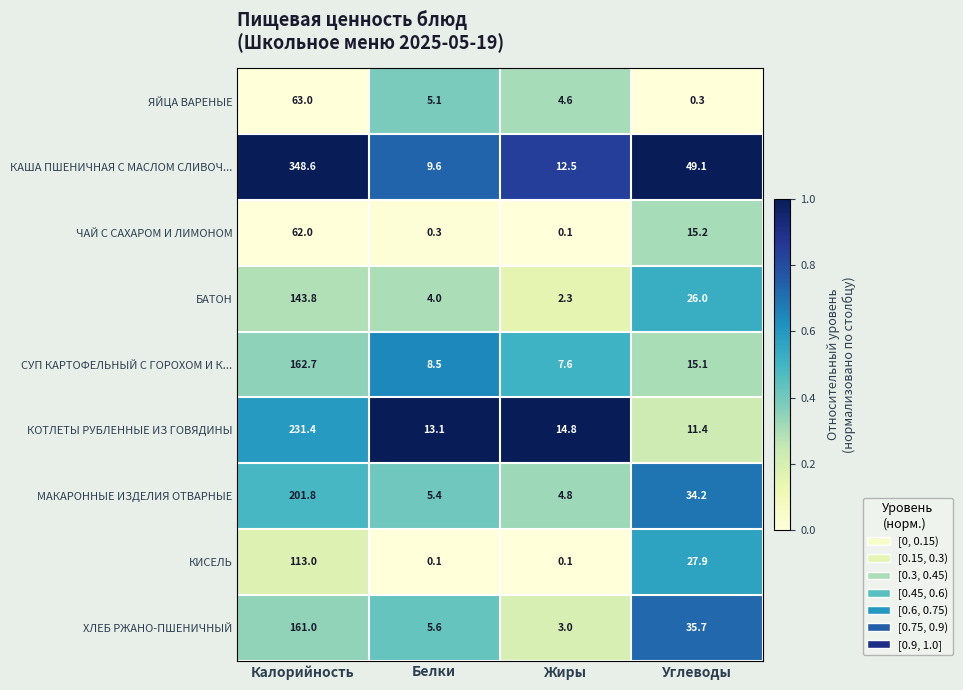

Rank the series by their maximum value, from highest to lowest.

КАША ПШЕНИЧНАЯ С МАСЛОМ СЛИВОЧ..., КОТЛЕТЫ РУБЛЕННЫЕ ИЗ ГОВЯДИНЫ, МАКАРОННЫЕ ИЗДЕЛИЯ ОТВАРНЫЕ, СУП КАРТОФЕЛЬНЫЙ С ГОРОХОМ И К..., ХЛЕБ РЖАНО-ПШЕНИЧНЫЙ, БАТОН, КИСЕЛЬ, ЯЙЦА ВАРЕНЫЕ, ЧАЙ С САХАРОМ И ЛИМОНОМ